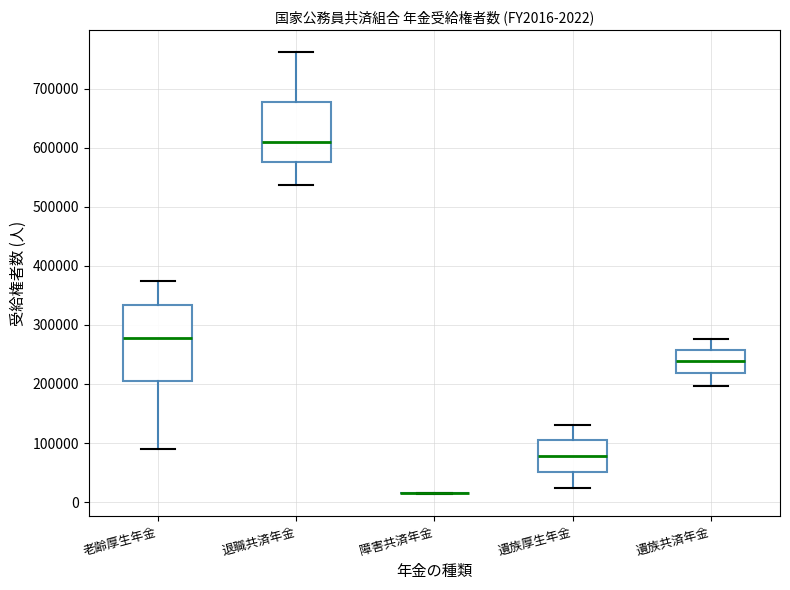

Which box is the tallest, from its lower edge to its upper edge?

老齢厚生年金